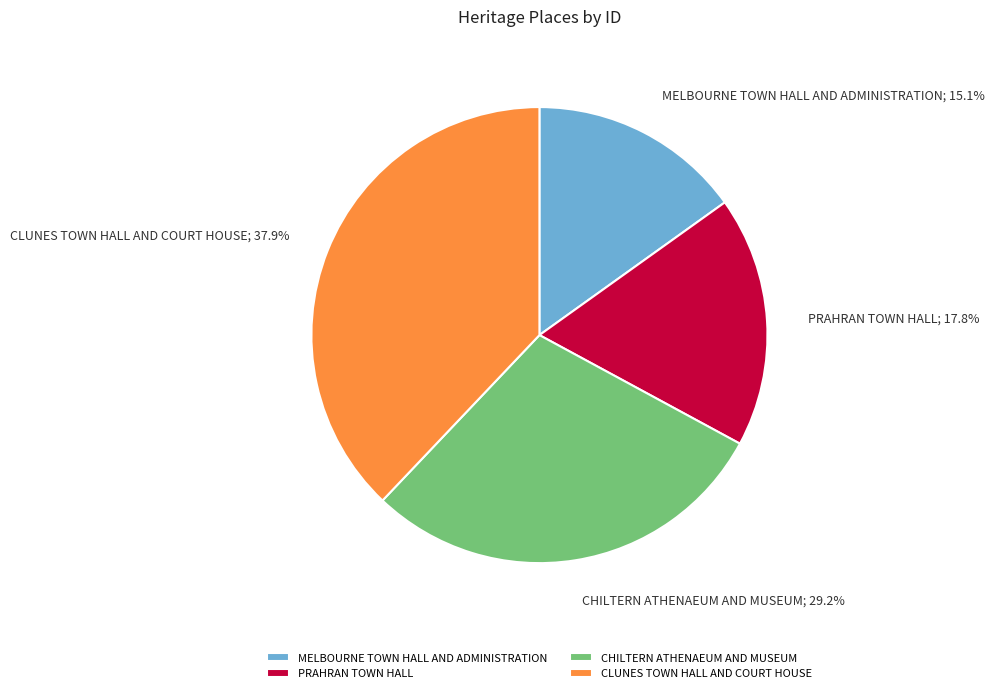

Approximately how many times larger is the value at CLUNES TOWN HALL AND COURT HOUSE compared to MELBOURNE TOWN HALL AND ADMINISTRATION?

2.5